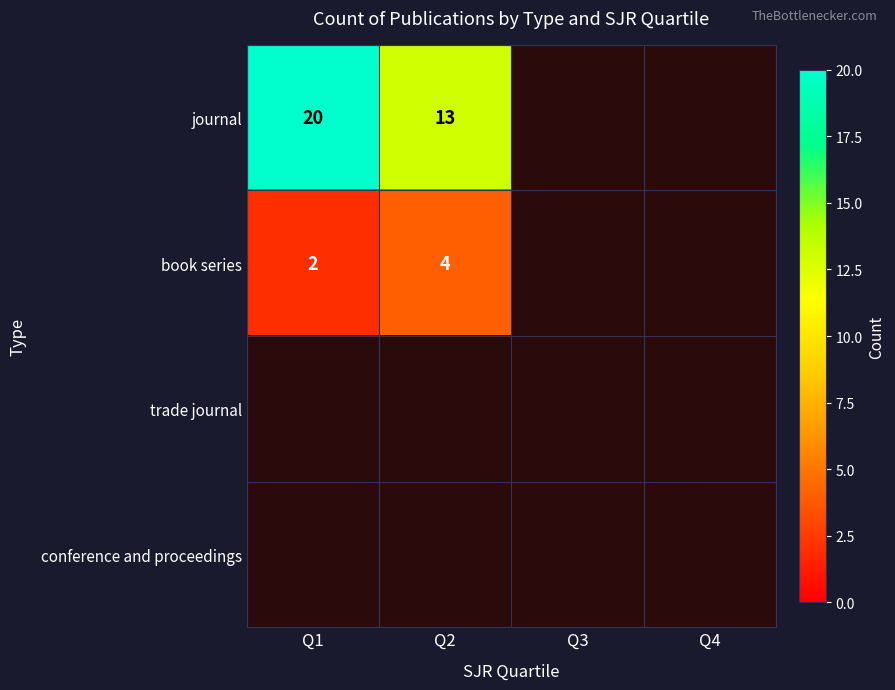

Which category has the highest value across all series?

Q1